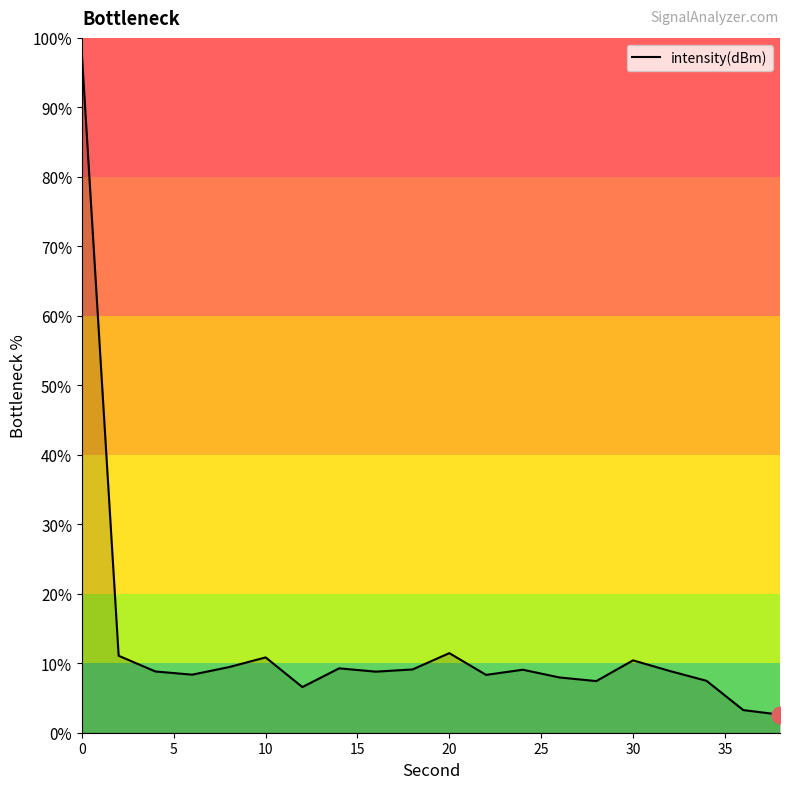

What is the difference between the maximum and minimum values?

95.0